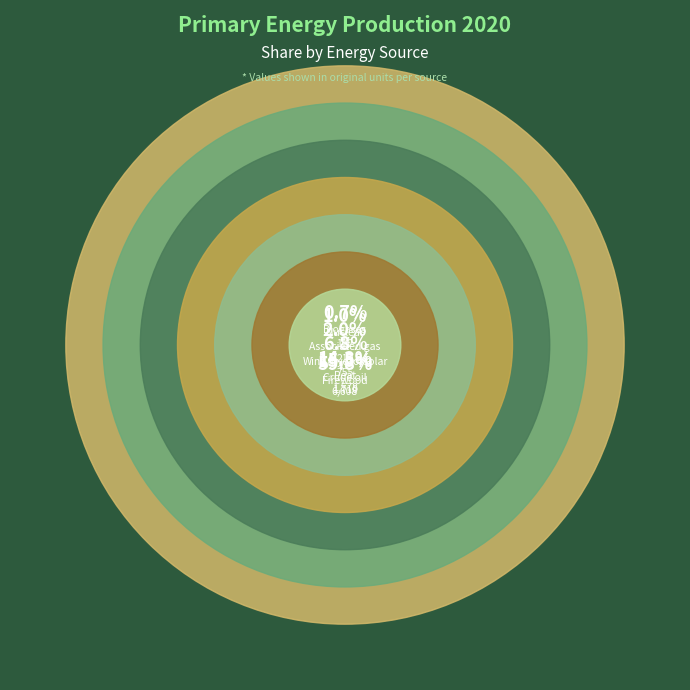

Rank the categories by value from lowest to highest.

Biogases, Nuclear, Associated gas, Wind/hydro/solar, Peat, Crude oil, Firewood